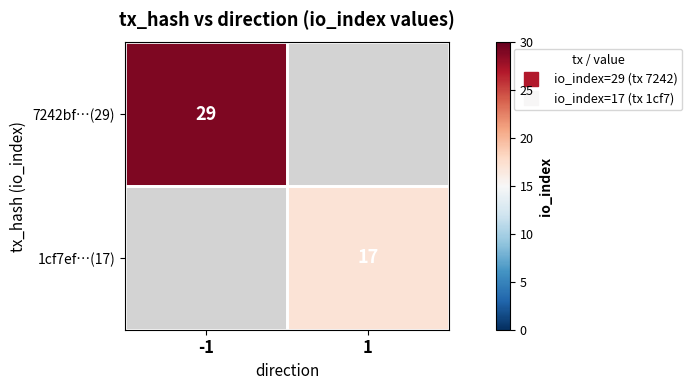

Is the value of 1cf7ef…(17) at 1 greater than the value of 7242bf…(29) at -1?

No